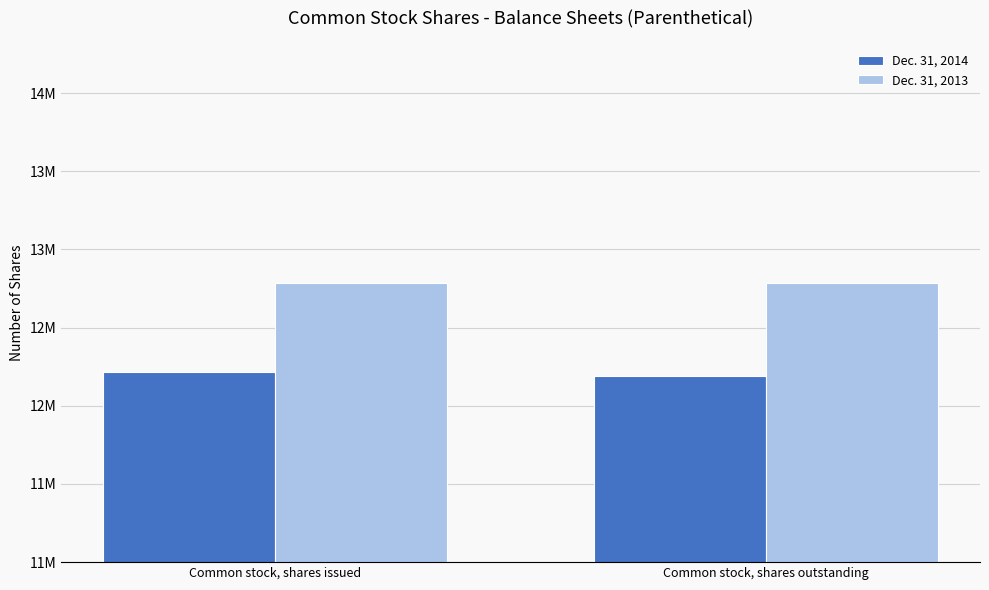

At which label does Dec. 31, 2014 reach its peak?

Common stock, shares issued